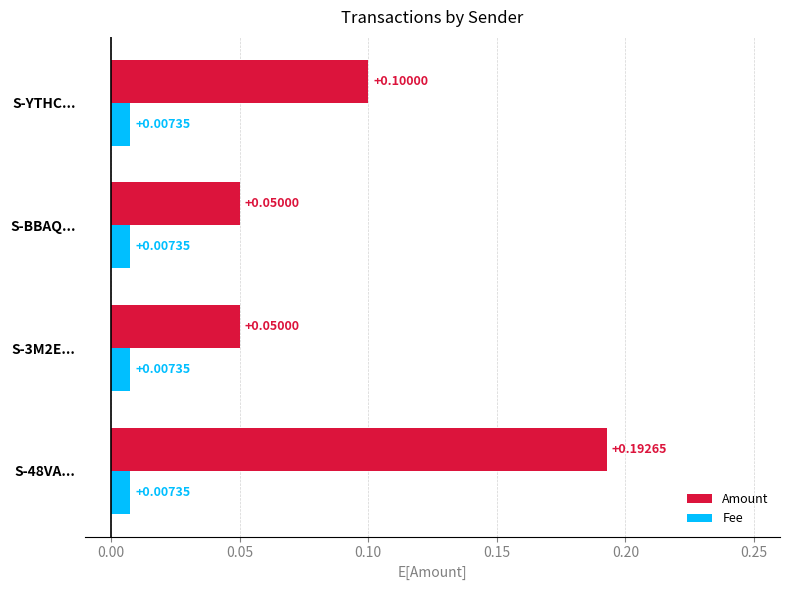

List the series in order of their peak value, lowest first.

Fee, Amount